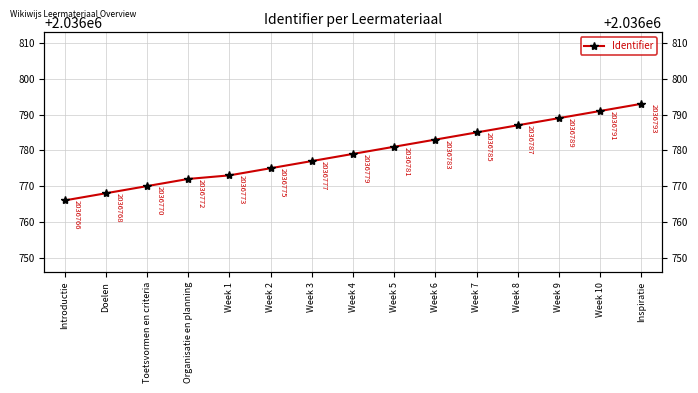

Reading left to right, list all the values displayed in this chart.

Introductie=2036766	Doelen=2036768	Toetsvormen en criteria=2036770	Organisatie en planning=2036772	Week 1=2036773	Week 2=2036775	Week 3=2036777	Week 4=2036779	Week 5=2036781	Week 6=2036783	Week 7=2036785	Week 8=2036787	Week 9=2036789	Week 10=2036791	Inspiratie=2036793